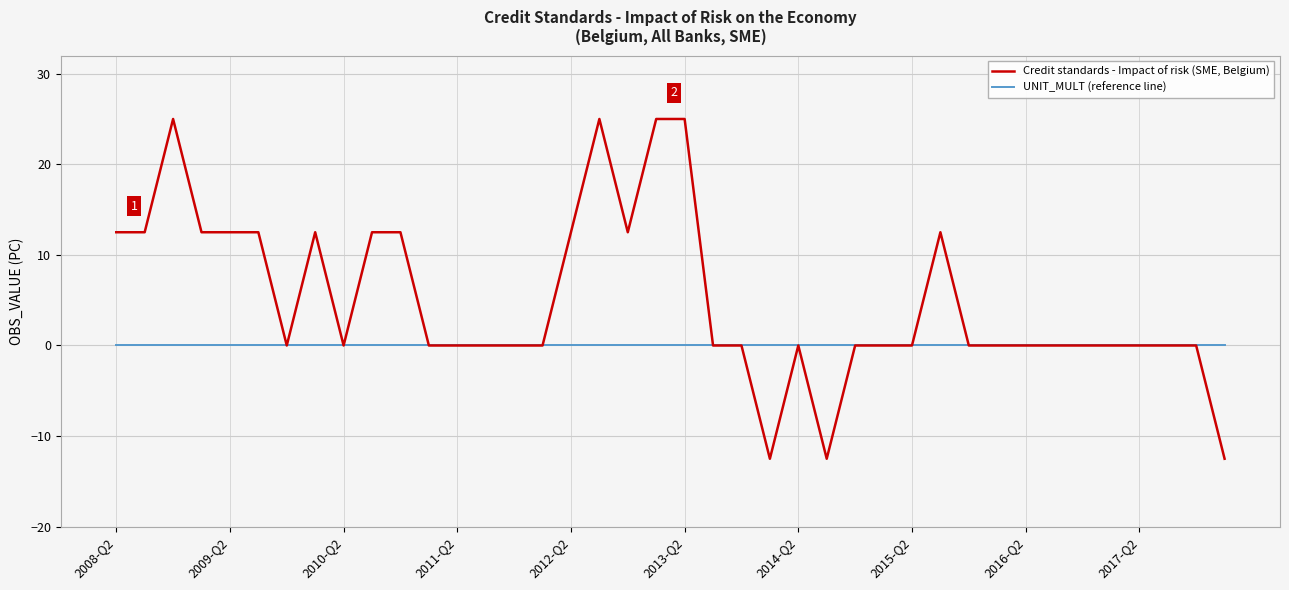

Is this an area chart (filled region under the line)?

No